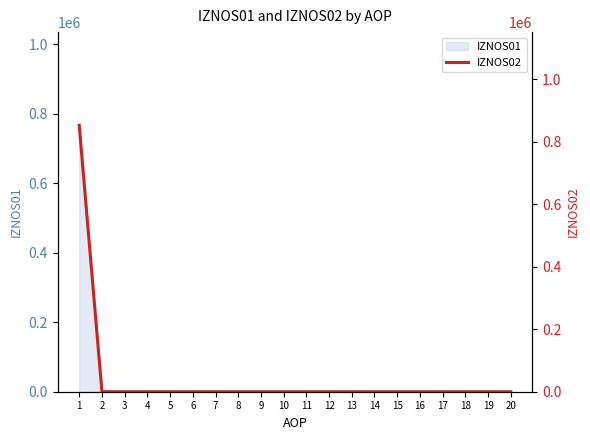

True or false: there are more than 0 points higher than both neighbors.

False